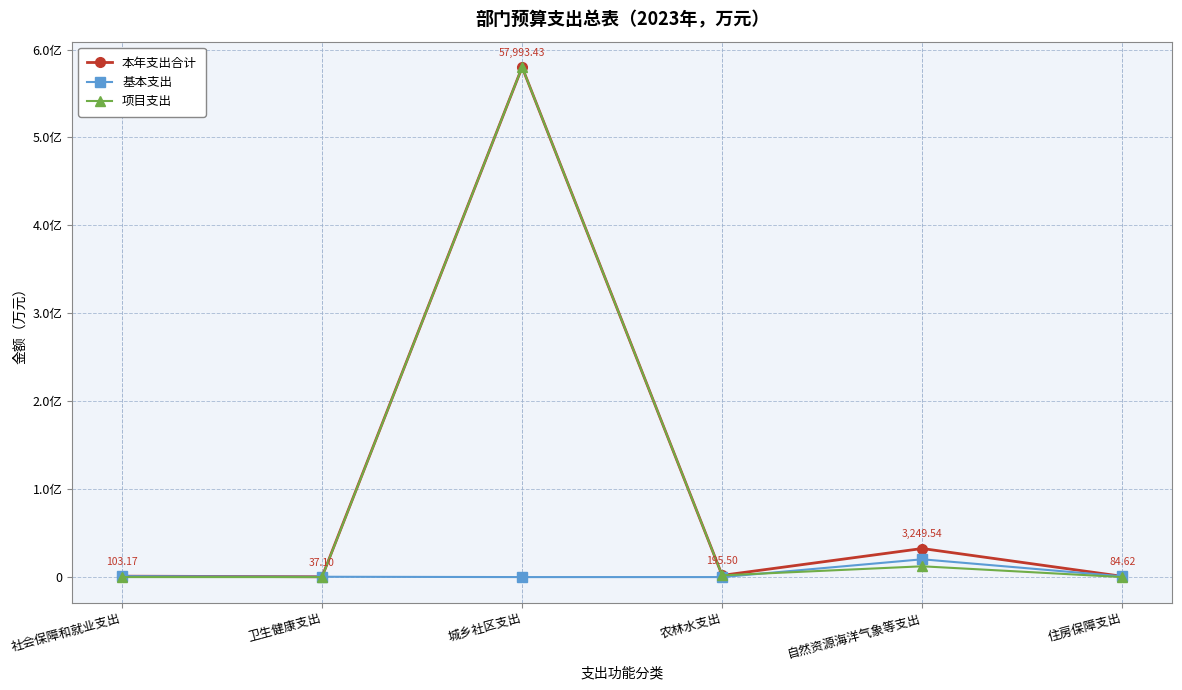

What are all the series names shown in the legend?

本年支出合计, 基本支出, 项目支出